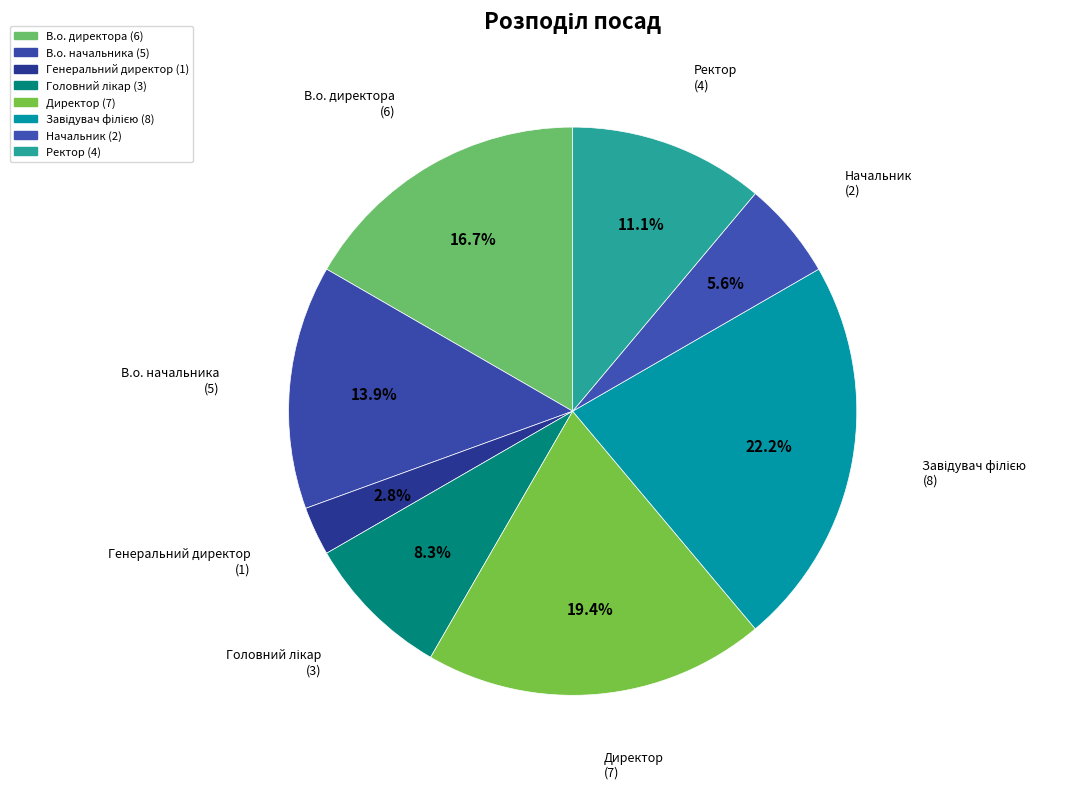

True or false: Директор accounts for 19% of the total.

True